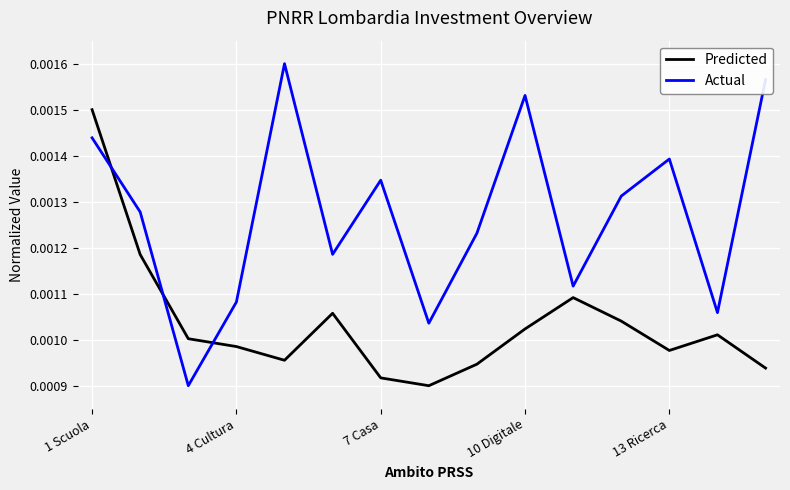

Rank the series by their average value, from highest to lowest.

Actual, Predicted